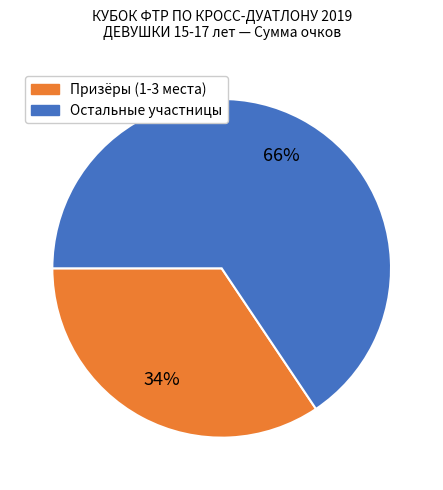

How many segments does this pie chart have?

2